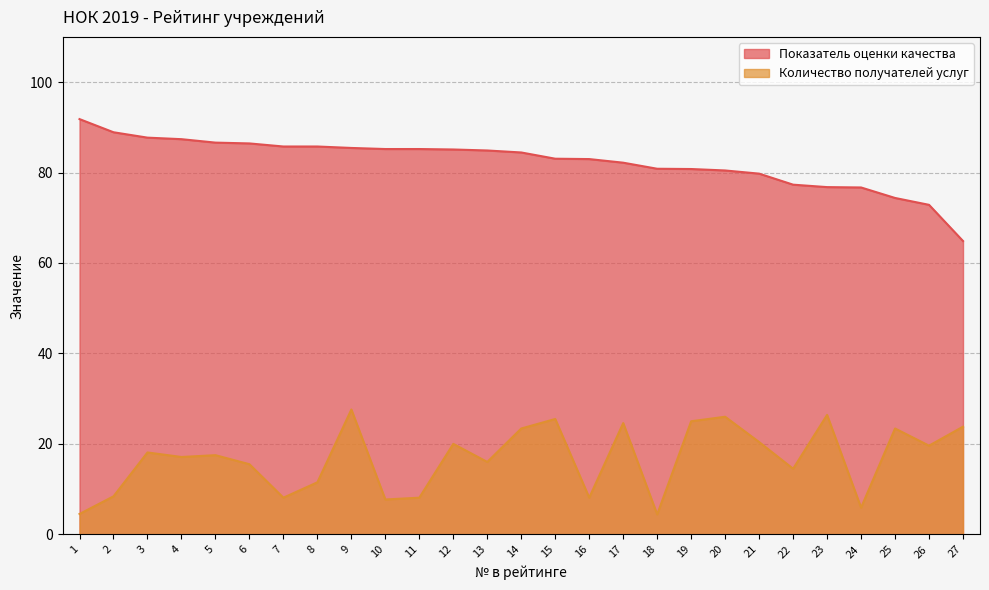

What is the value of the Количество получателей услуг point at the 7th from the left?

8.1